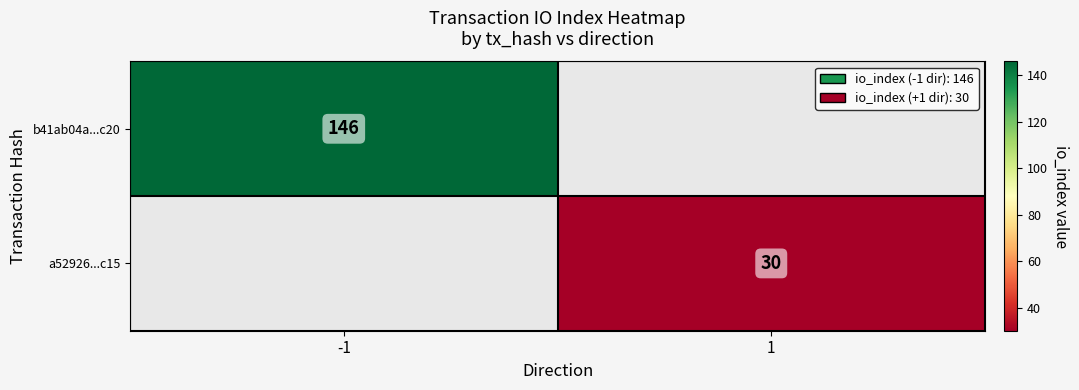

Is the value of a52926...c15 at 1 greater than the value of b41ab04a...c20 at -1?

No